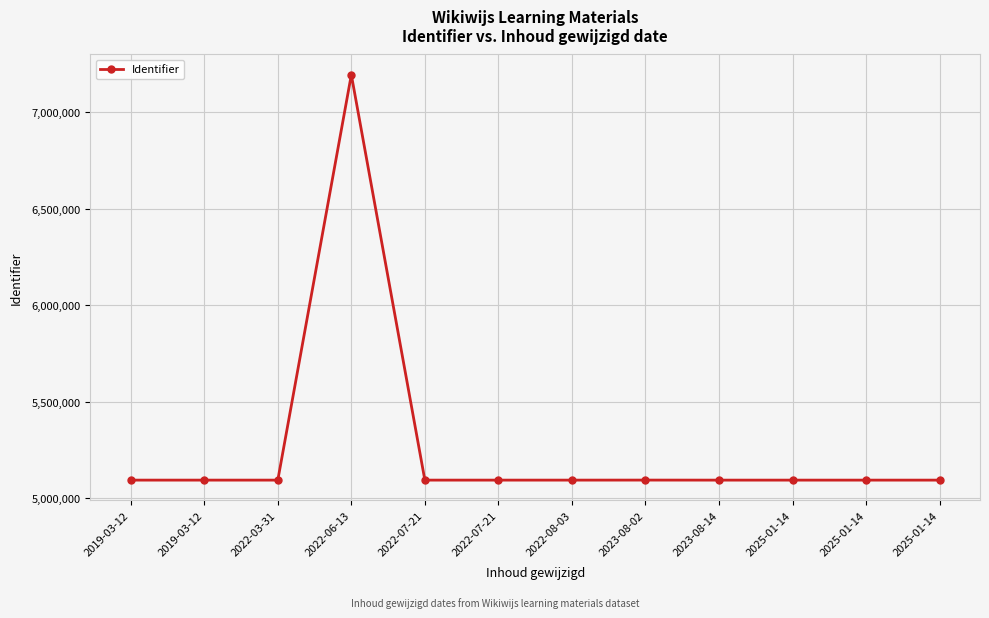

How many categories are shown in the chart?

12